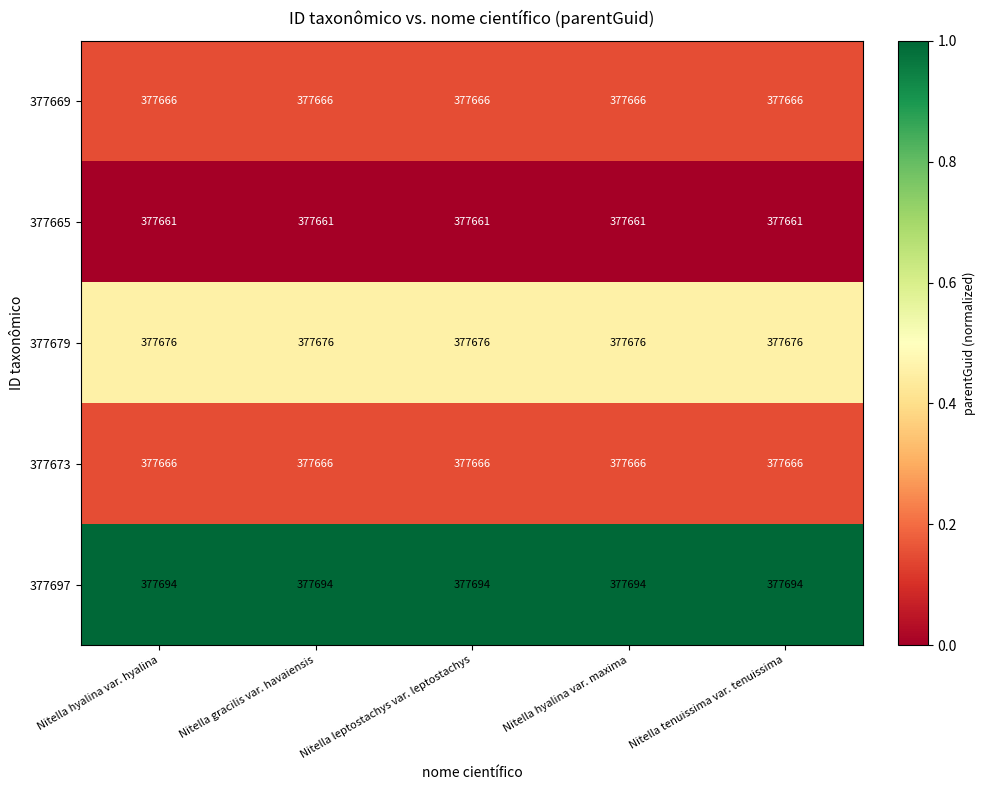

Read the 377673 value at Nitella leptostachys var. leptostachys.

377666